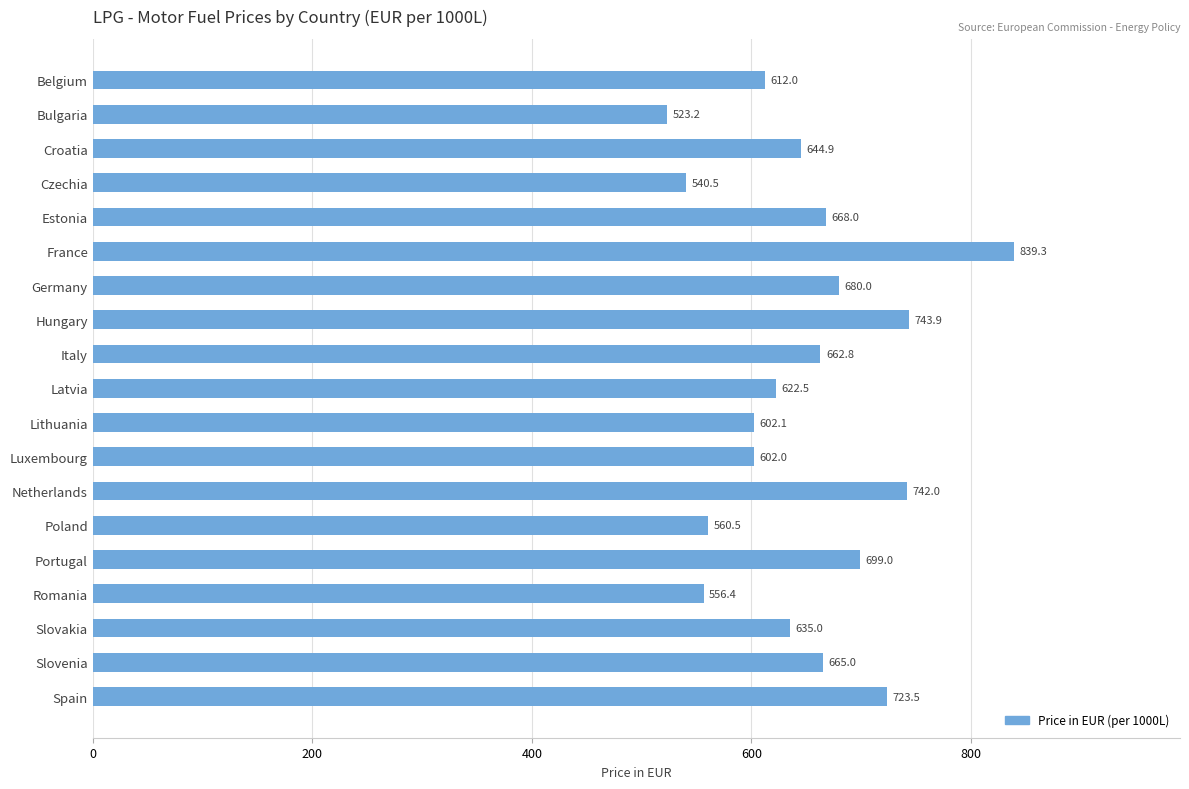

What is the value of the 14th bar from the top?

560.5